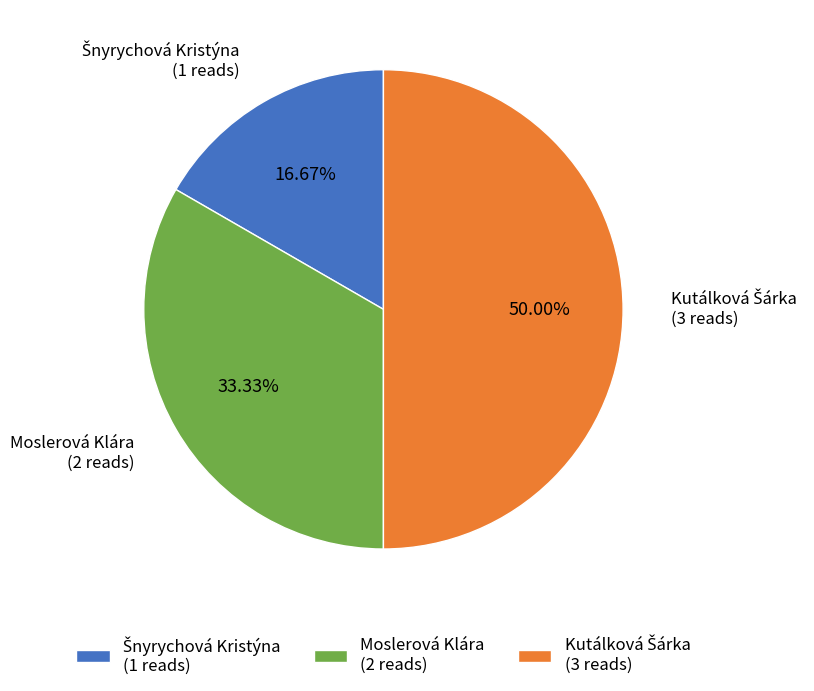

To the nearest percent, what portion does Moslerová Klára represent?

33%